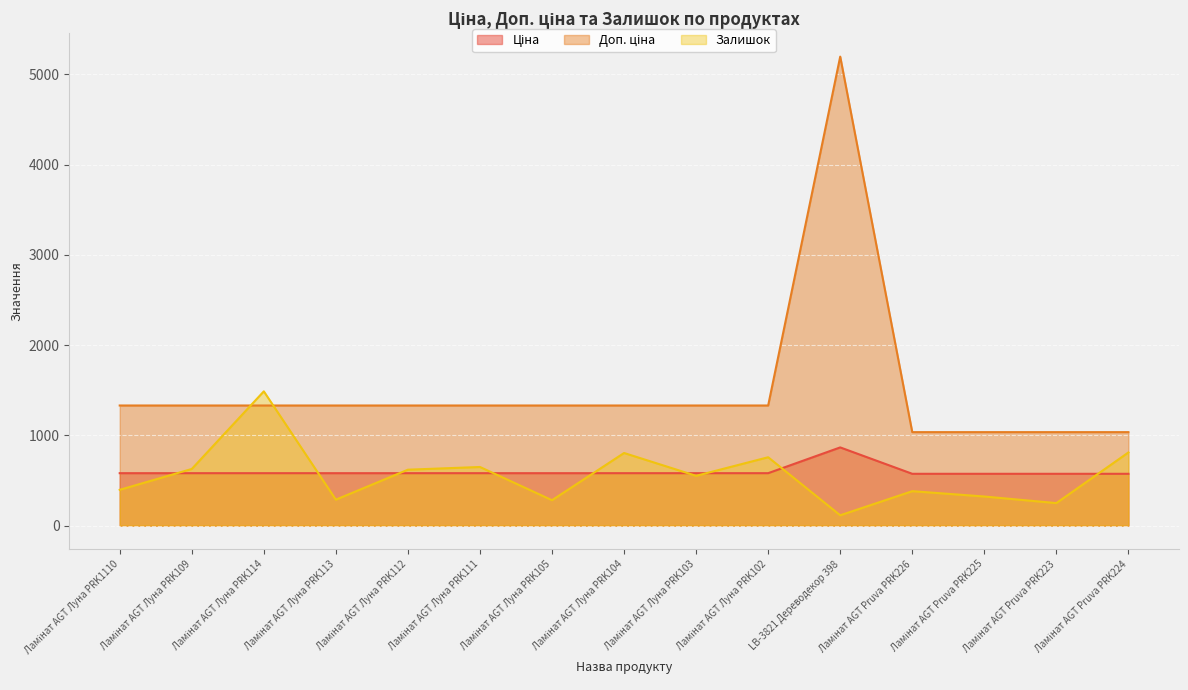

What is the total value across all series at Ламінат AGT Луна PRK113?

2197.6